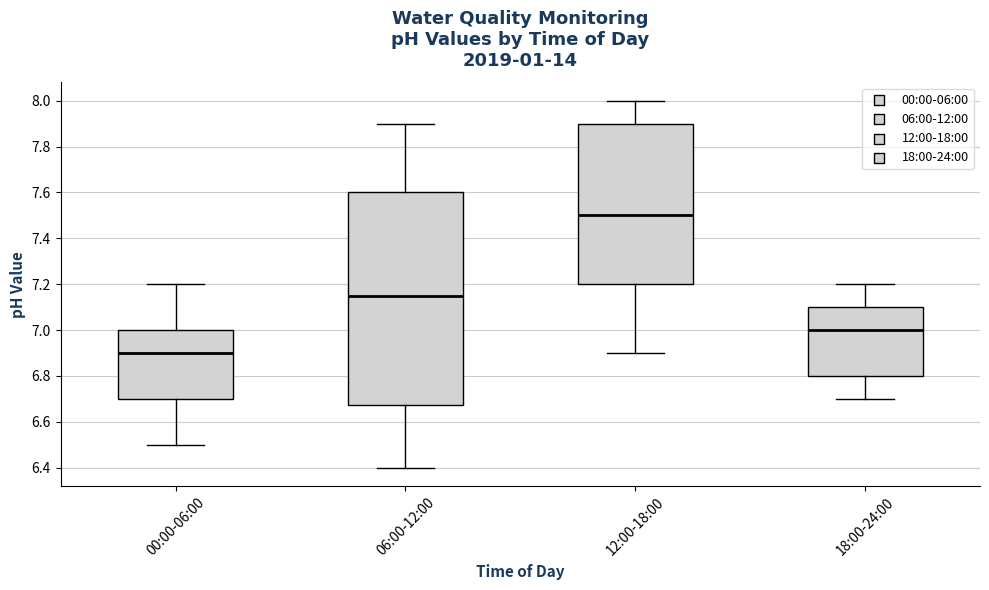

Which box's median line is the lowest?

00:00-06:00